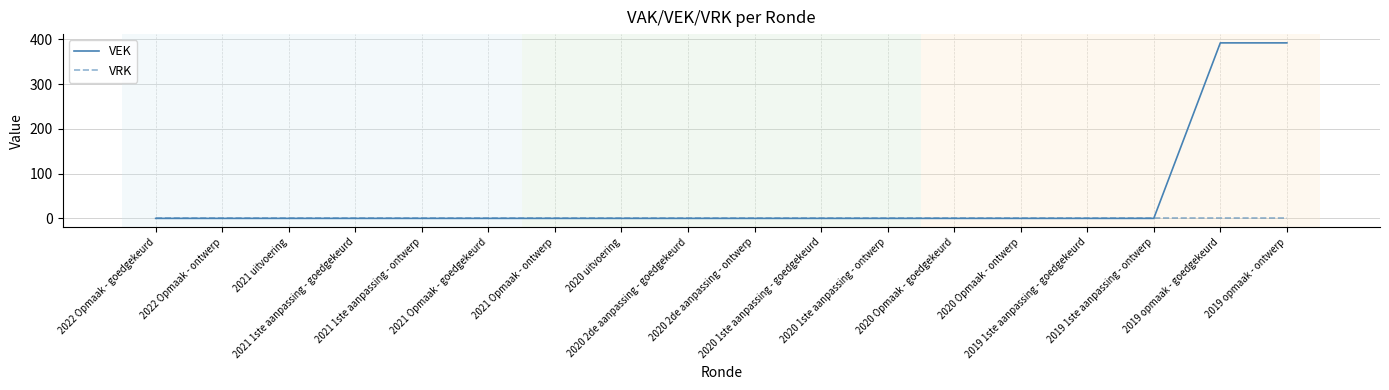

Which series has the widest spread of values?

VEK